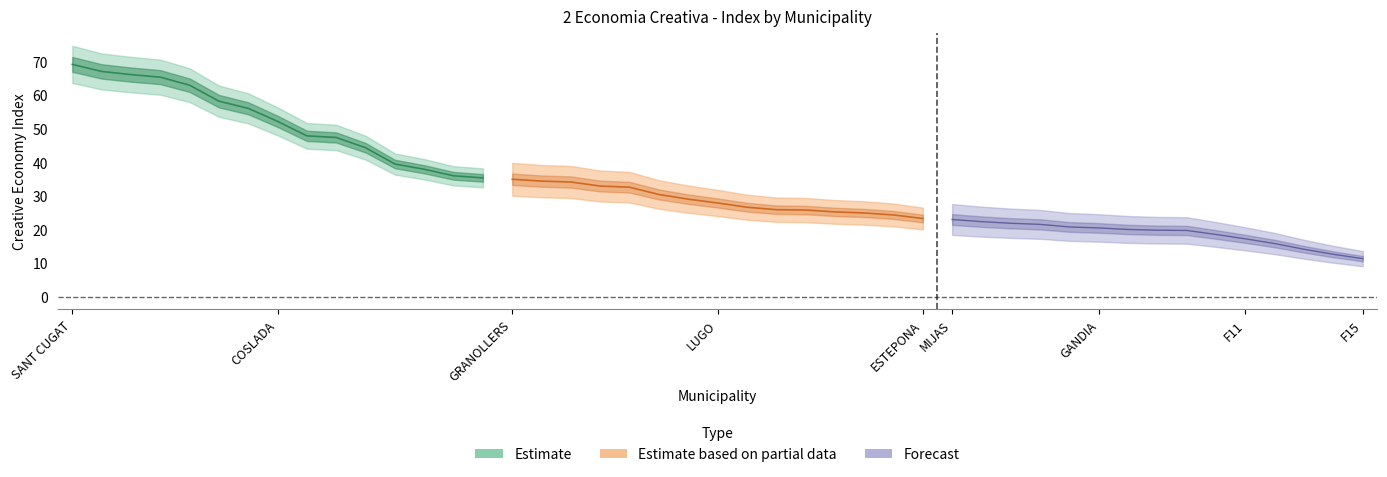

Which series has the largest range (max minus min)?

Estimate